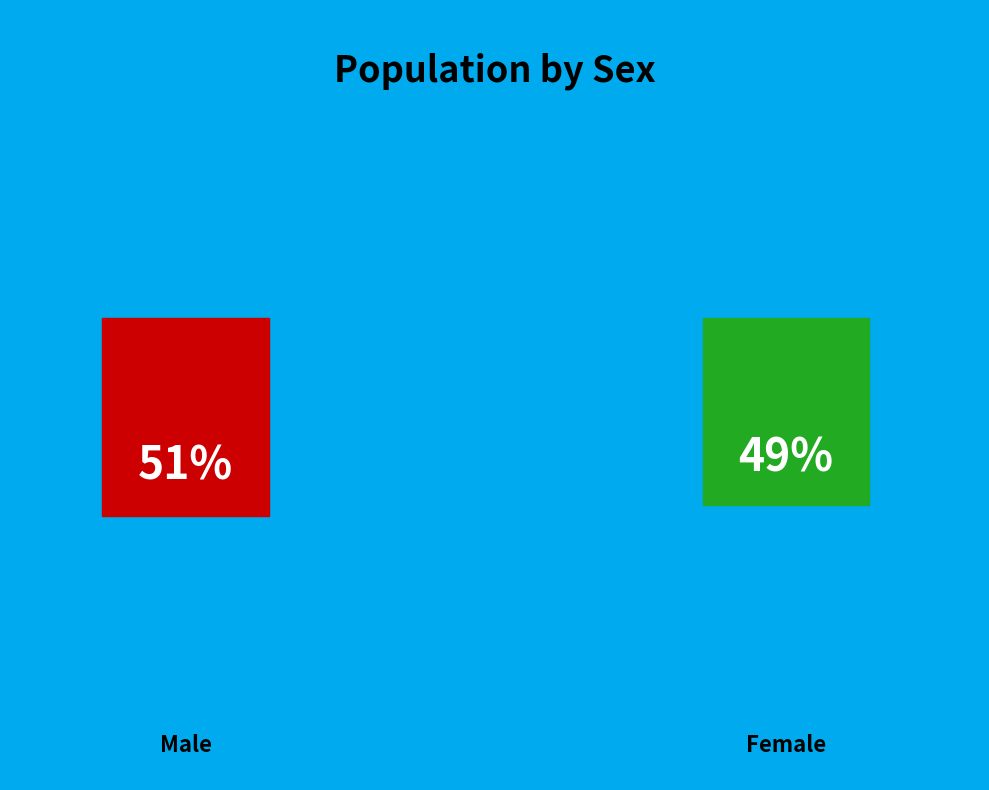

To the nearest percent, what percentage of the pie is Female?

49%